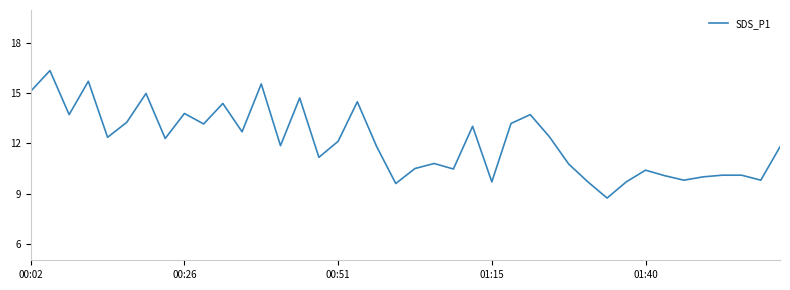

What is the minimum value shown in the chart?

8.7